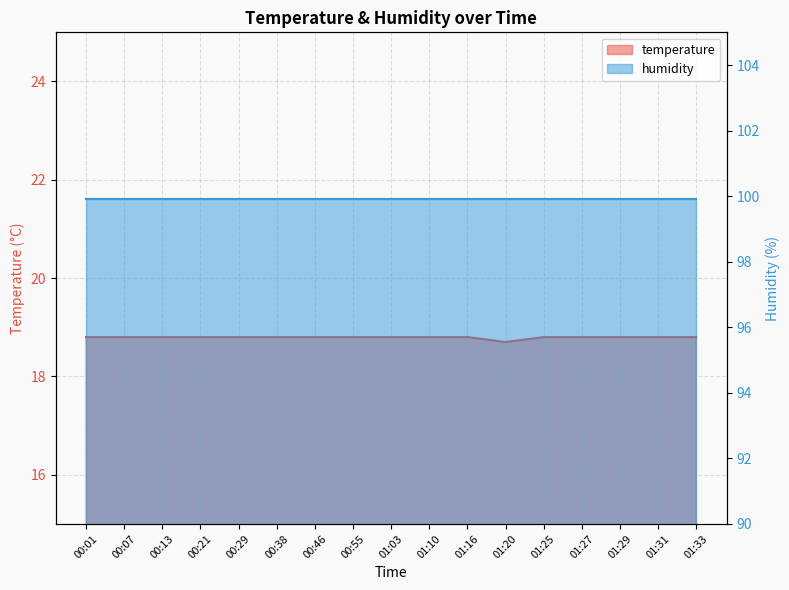

At which category does the chart reach its peak across all series?

00:01